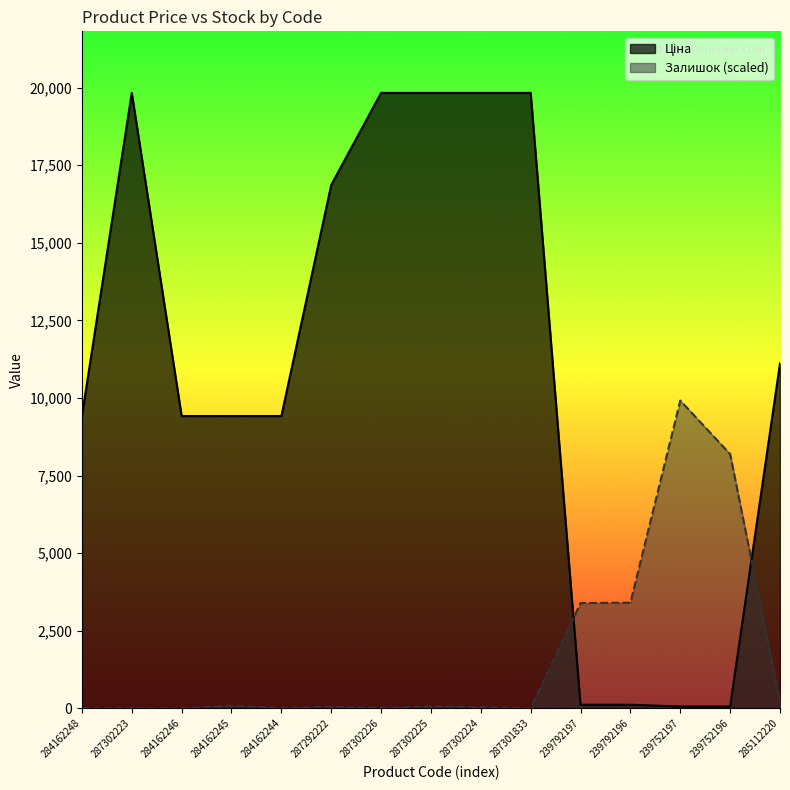

What is the spread (max minus min) of values at 239792196?

3289.6